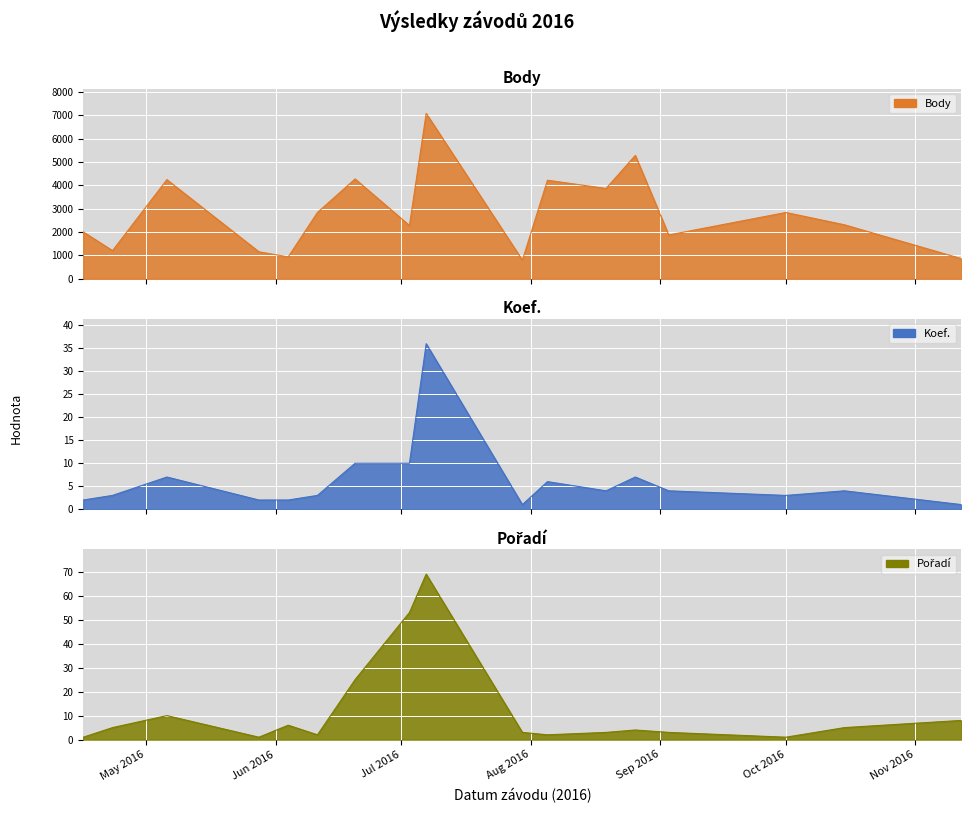

What is the minimum value for Body?

800